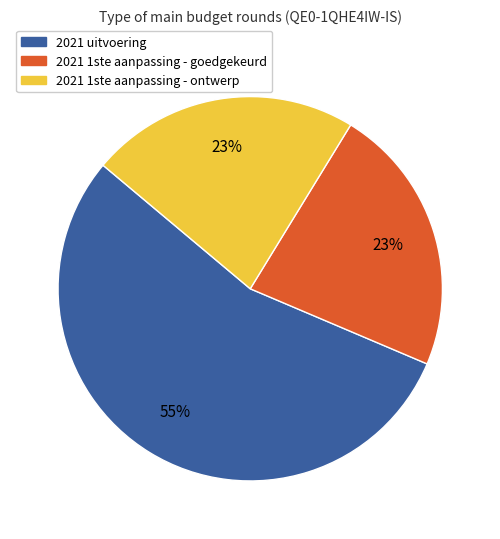

To the nearest percent, what portion does 2021 1ste aanpassing - goedgekeurd represent?

23%